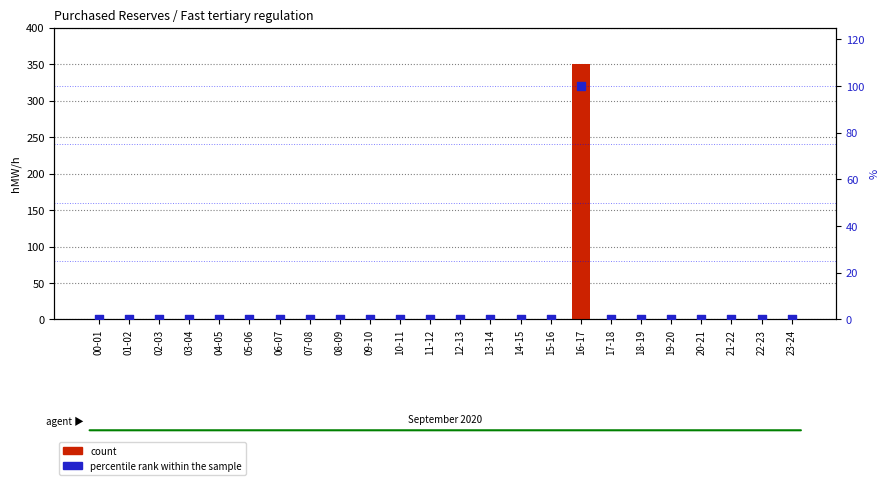

What are all the series names shown in the legend?

count, percentile rank within the sample